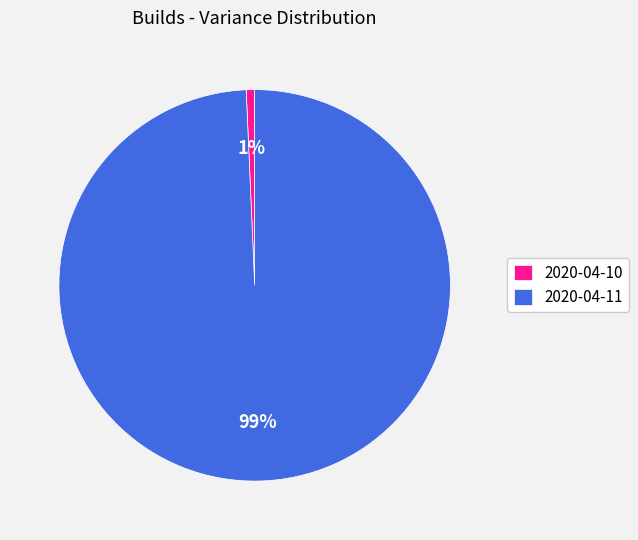

What is the largest slice in the pie chart?

2020-04-11